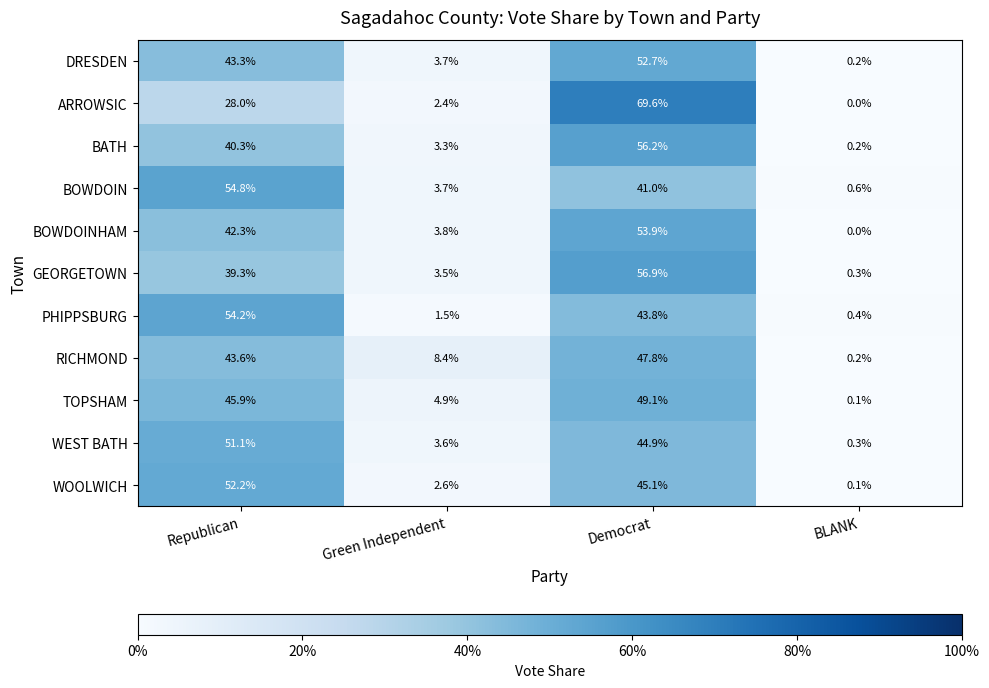

Where is DRESDEN nearest to the value 26?

Republican